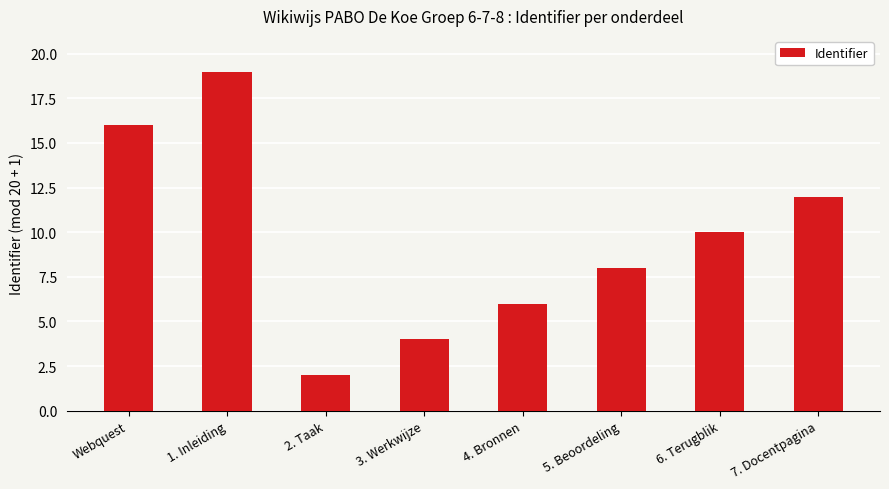

What is the average value?

10